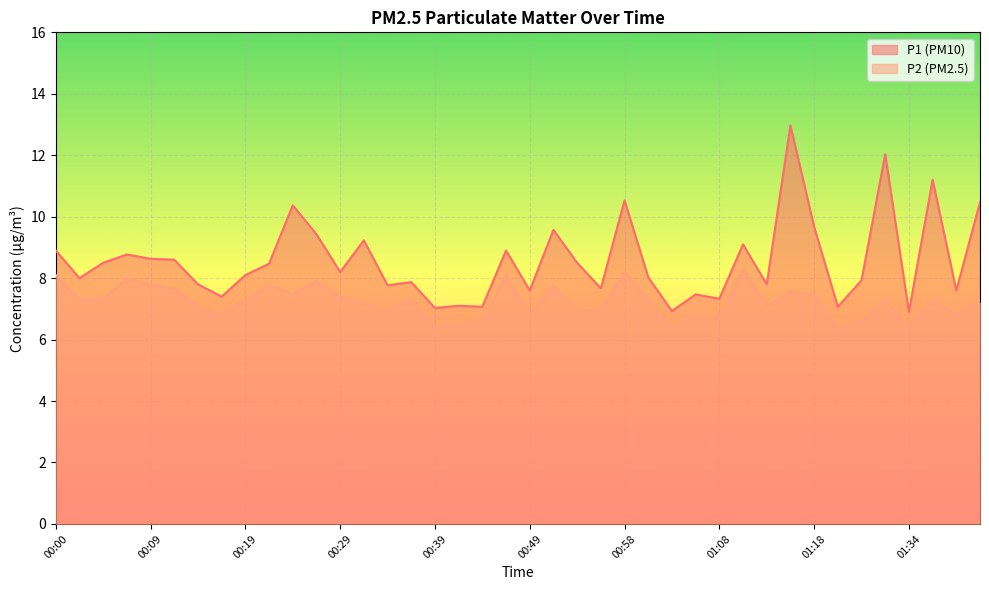

Rank the series by their average value, from highest to lowest.

P1 (PM10), P2 (PM2.5)